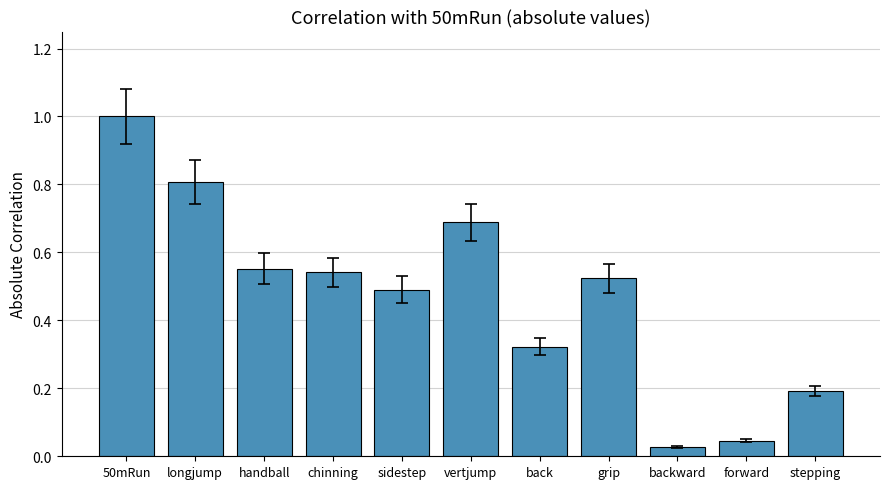

What is the difference between the values at forward and sidestep?

0.4